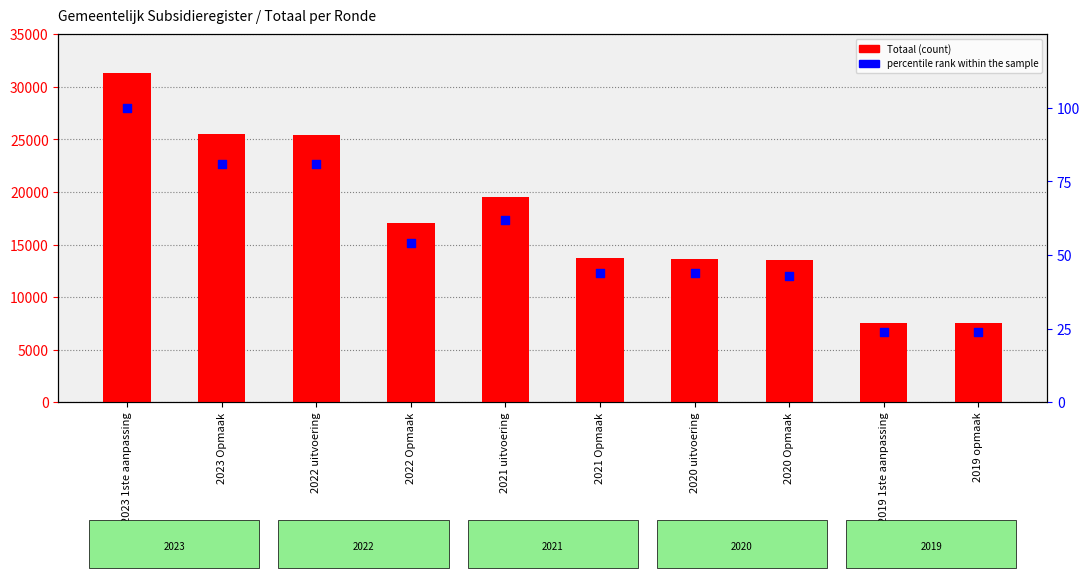

Which series has the widest spread of Y values?

Totaal